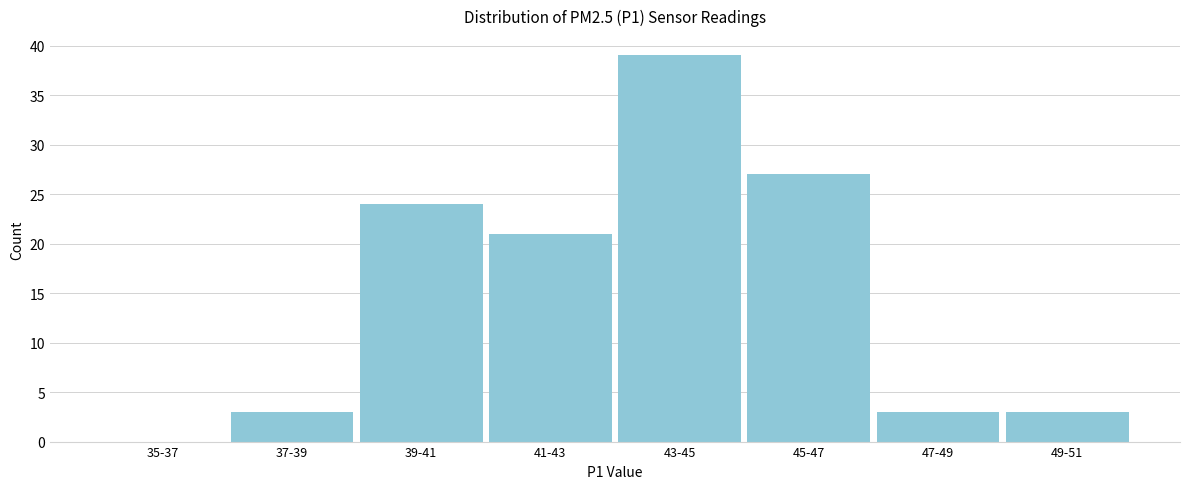

Reading left to right, extract all data points from this chart.

35-37=0	37-39=3	39-41=24	41-43=21	43-45=39	45-47=27	47-49=3	49-51=3